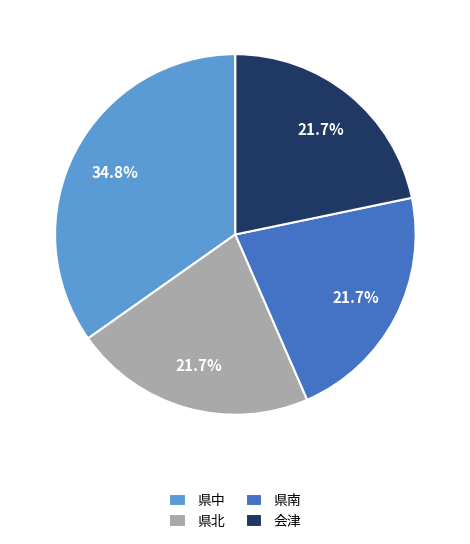

What portion of the pie excludes 県南?

78.3%